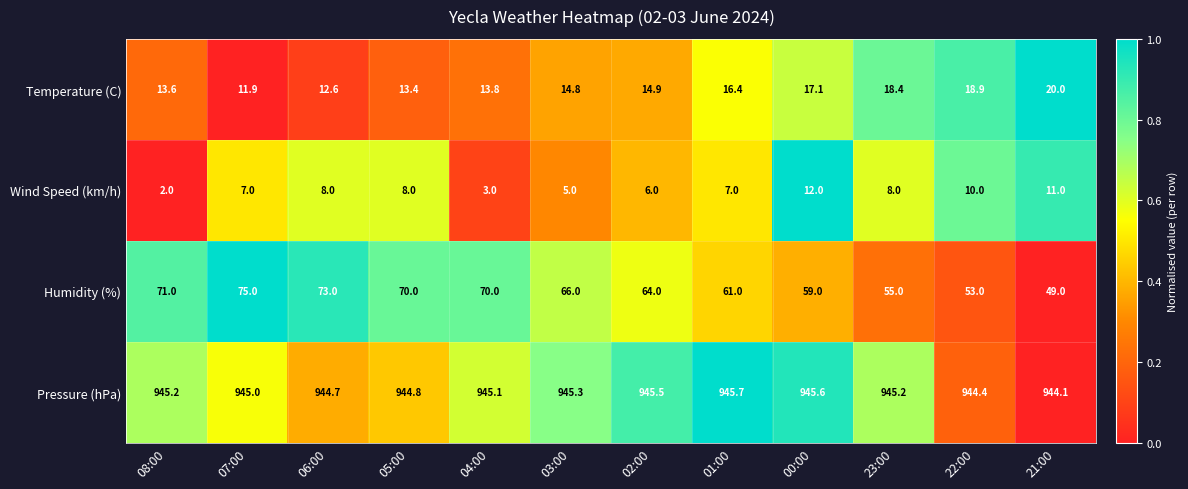

List the series in order of their peak value, lowest first.

Wind Speed (km/h), Temperature (C), Humidity (%), Pressure (hPa)